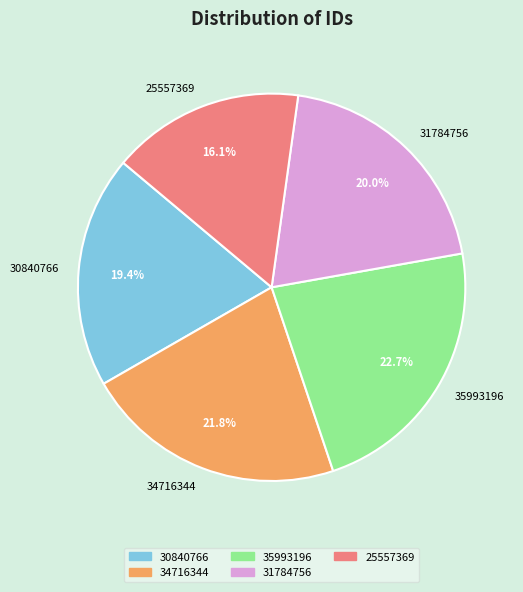

How many slices are in this pie chart?

5